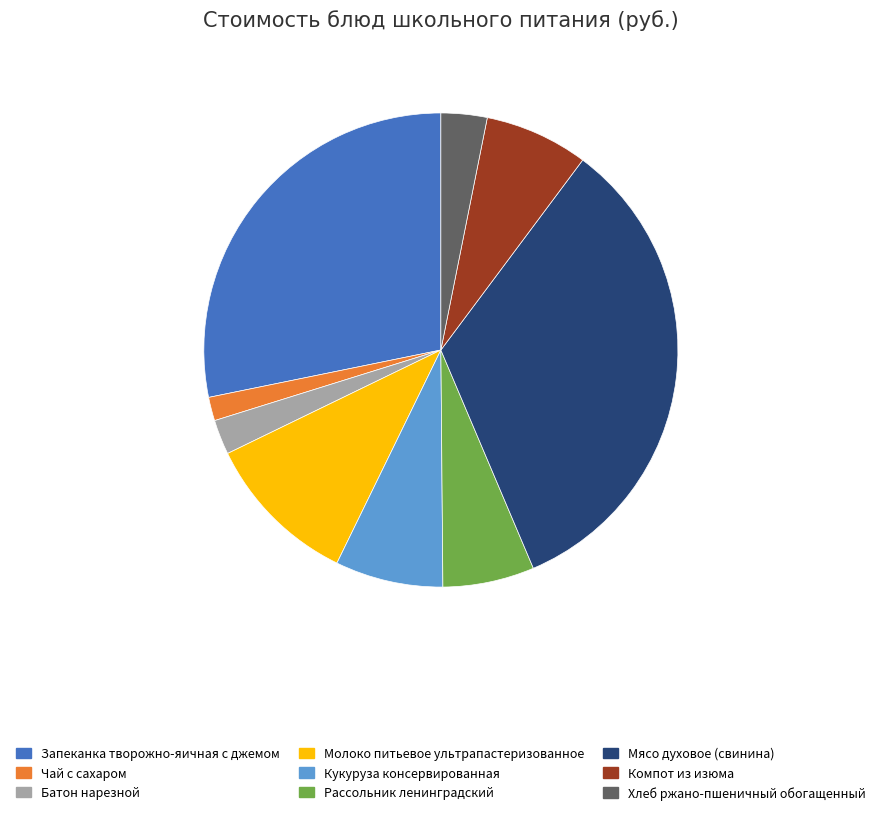

Which has a higher value, Чай с сахаром or Рассольник ленинградский?

Рассольник ленинградский